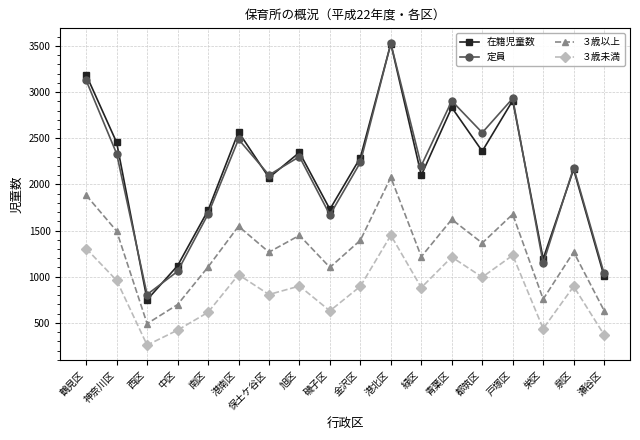

Is the value of 定員 at 港北区 greater than the value of 在籍児童数 at 南区?

Yes